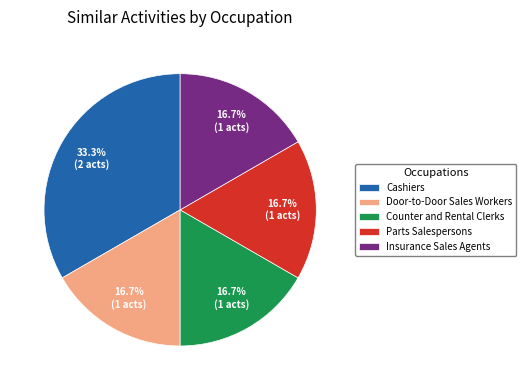

How many slices are in this pie chart?

5